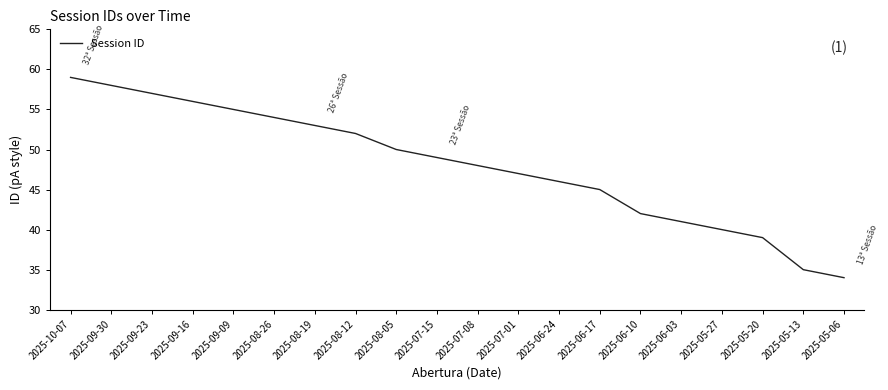

What is the difference between the second highest and minimum values?

24